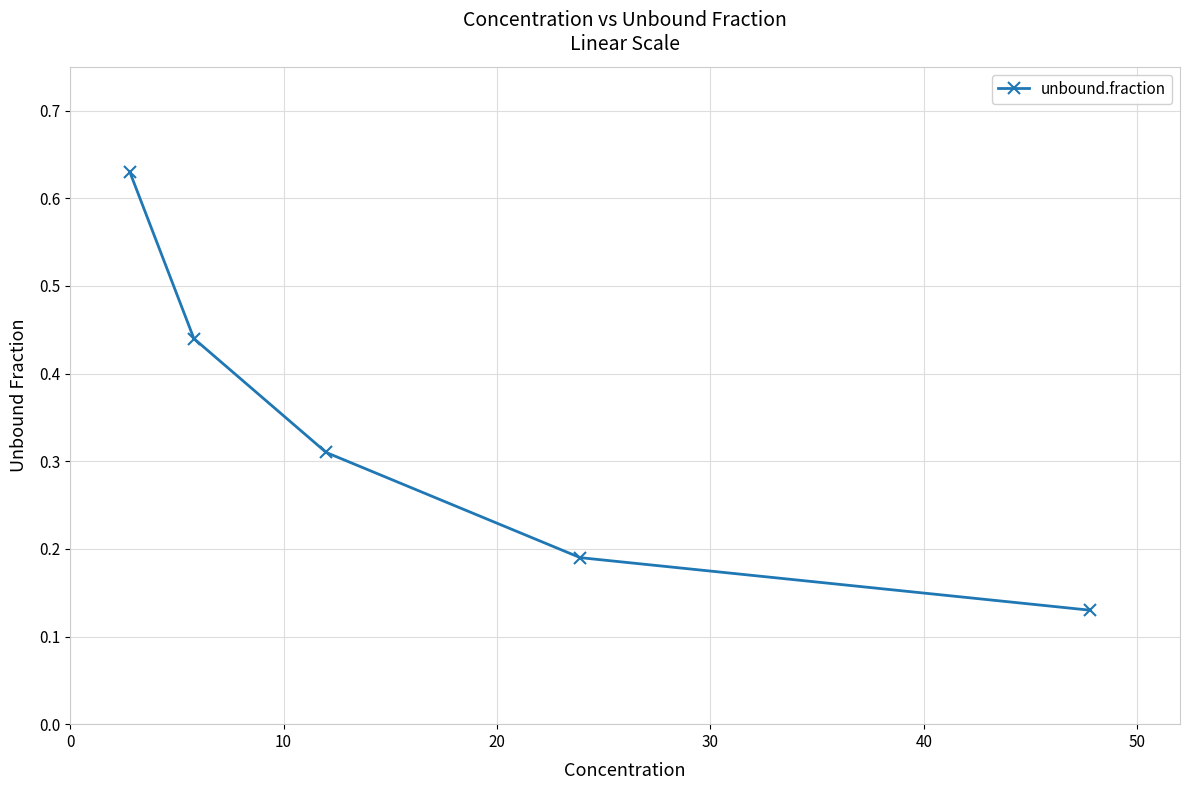

True or false: the data has more than 0 interior local peaks.

False